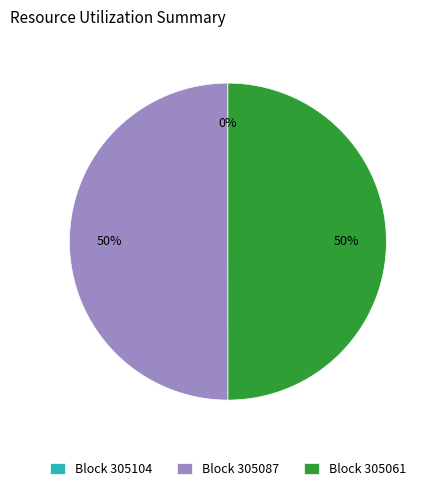

To the nearest percent, what portion does Block 305087 represent?

50%